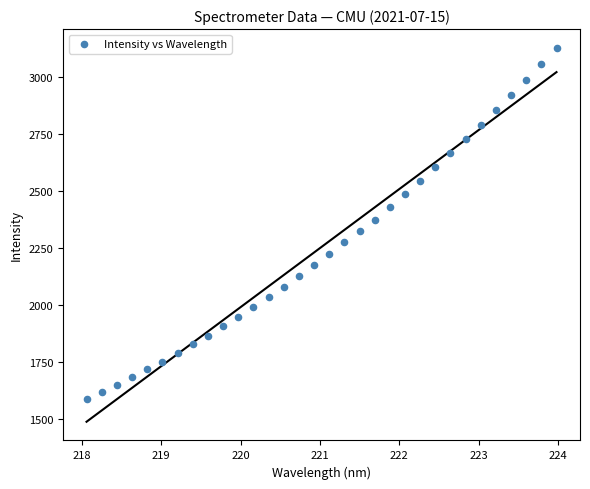

What is the range of Y values (max minus min)?

1540.8